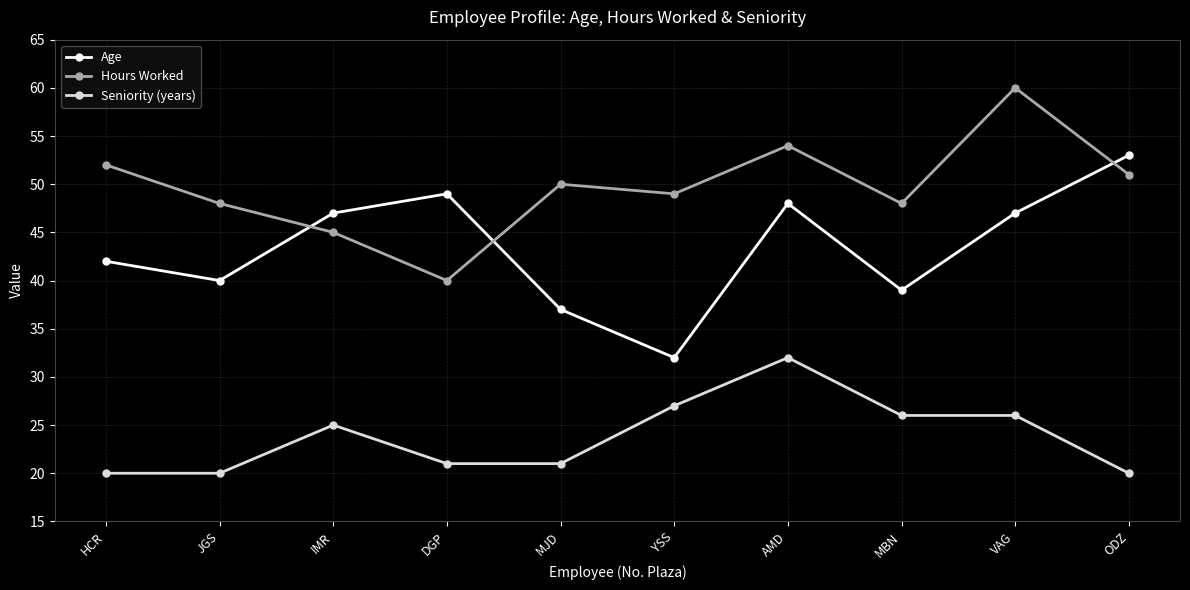

Which category has the highest value in the Age series?

ODZ